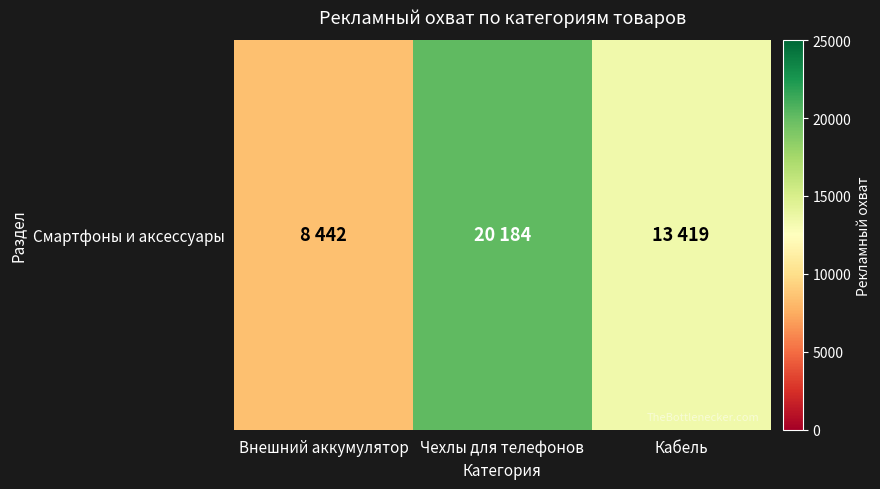

What is the sum of all values?

42045